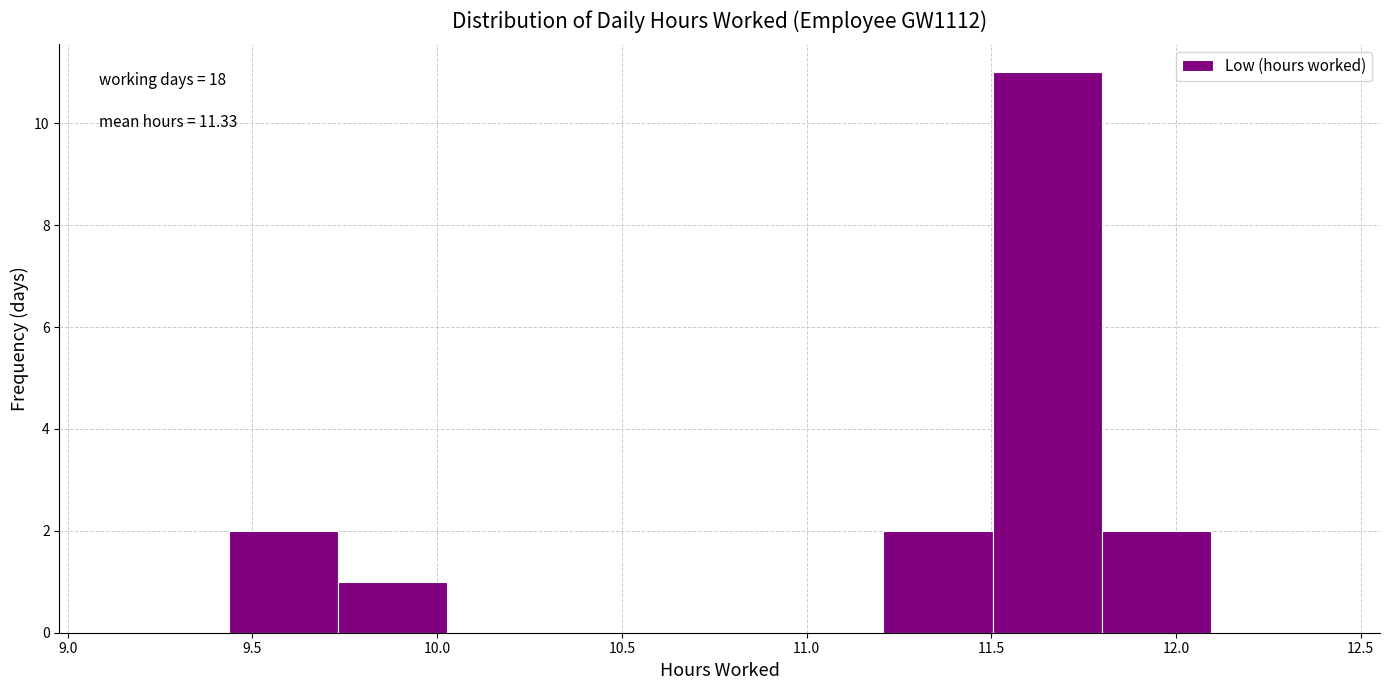

Which range on the x-axis has the tallest bar?

11.50 to 11.80